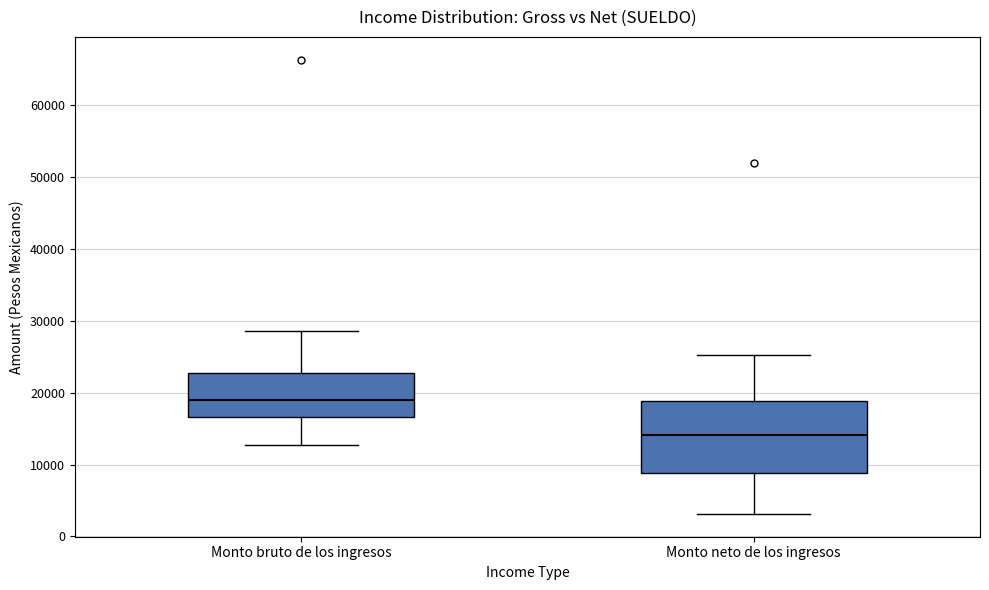

Which box has the highest median line?

Monto bruto de los ingresos